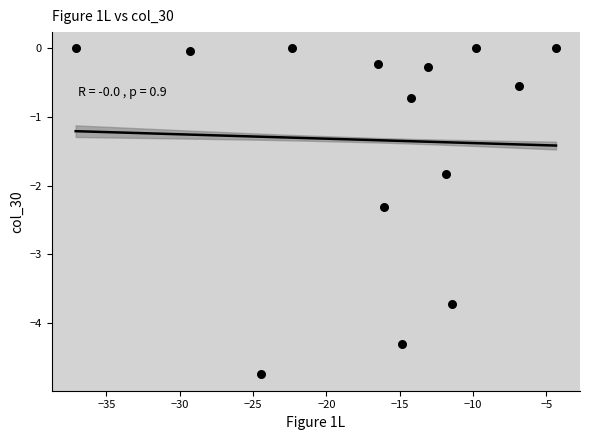

What is the range of Y values (max minus min)?

4.8